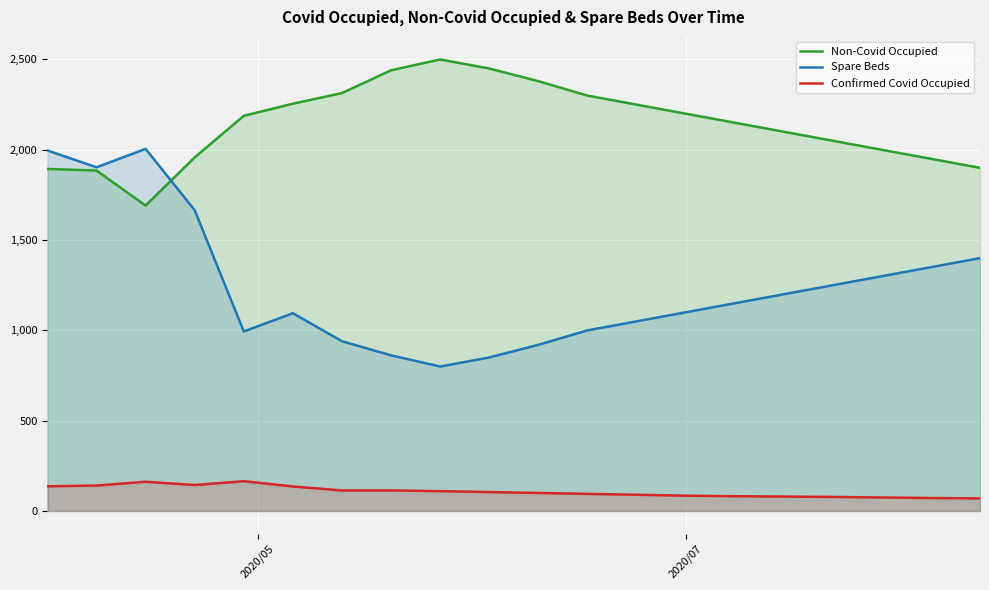

How many lines are shown in the chart?

3